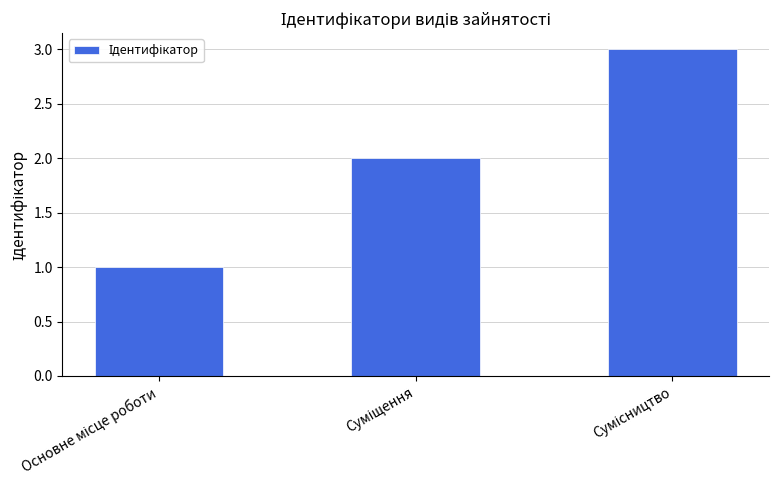

What is the maximum value shown in the chart?

3